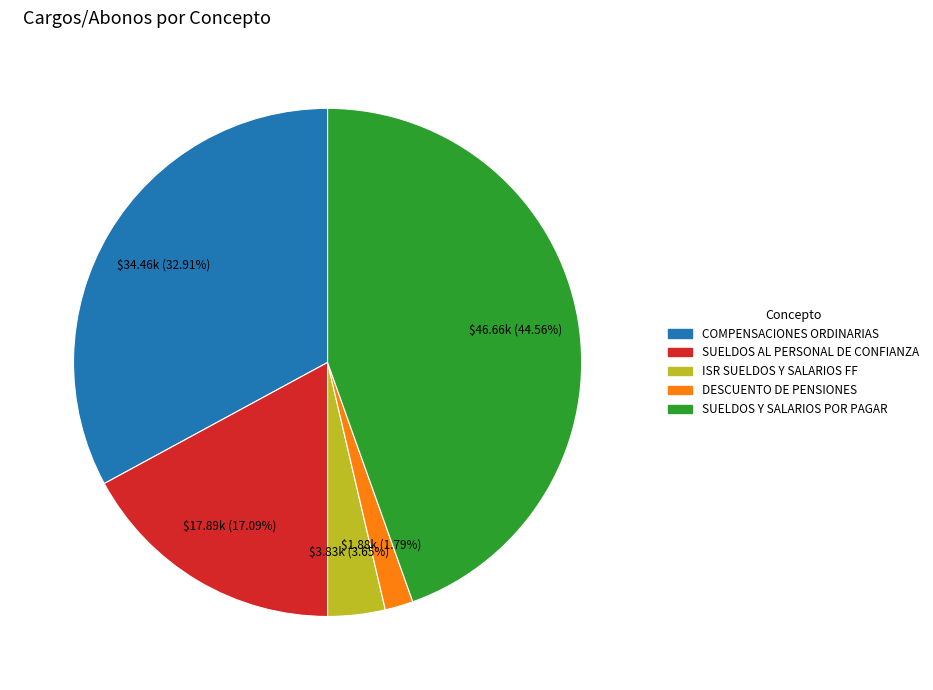

To the nearest percent, what percentage of the pie is SUELDOS Y SALARIOS POR PAGAR?

45%